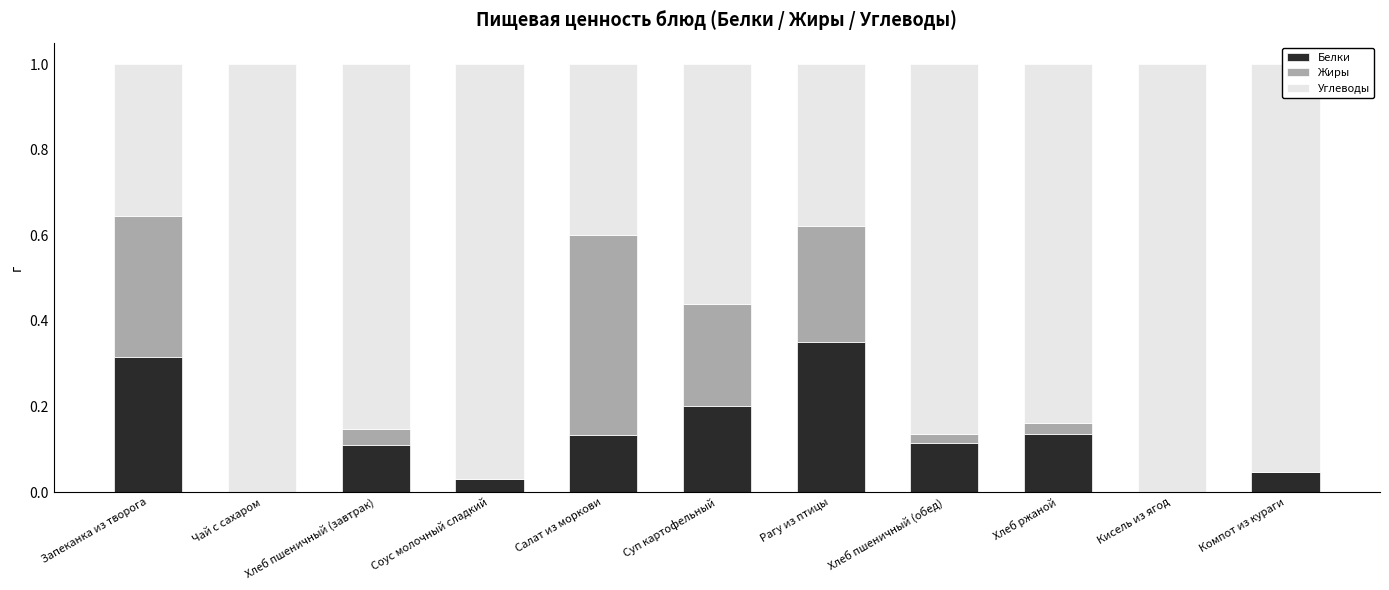

The value of Белки at Компот из кураги is 0.0. True or false?

True